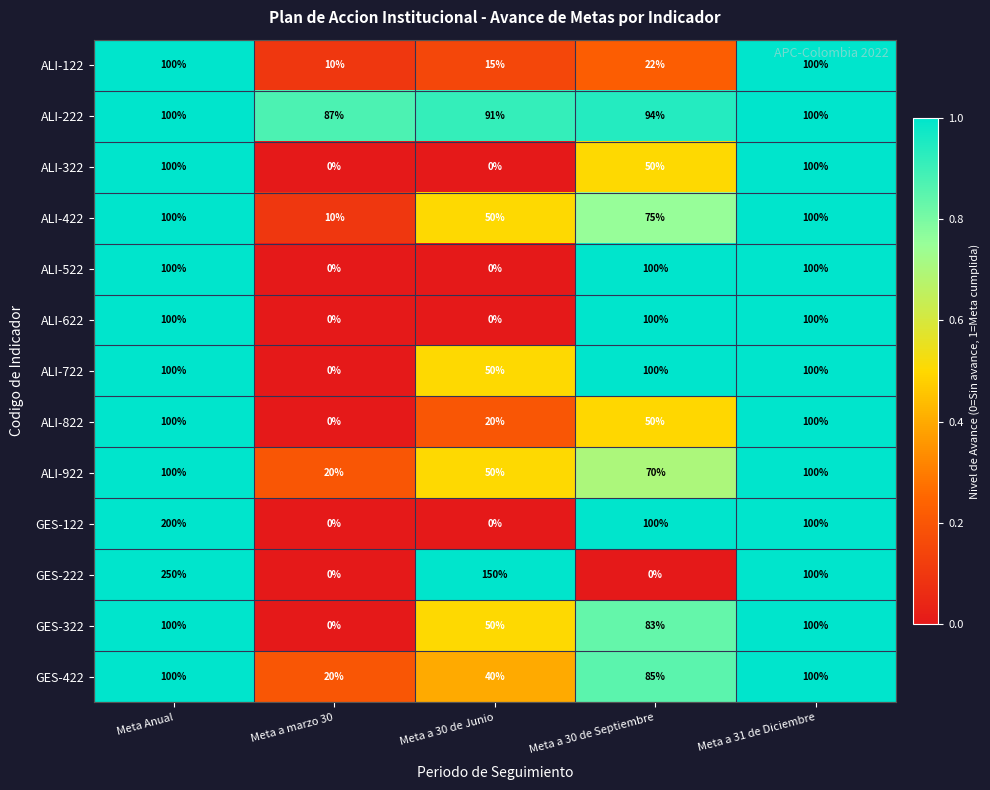

The value of ALI-822 at Meta a marzo 30 is 0. True or false?

True